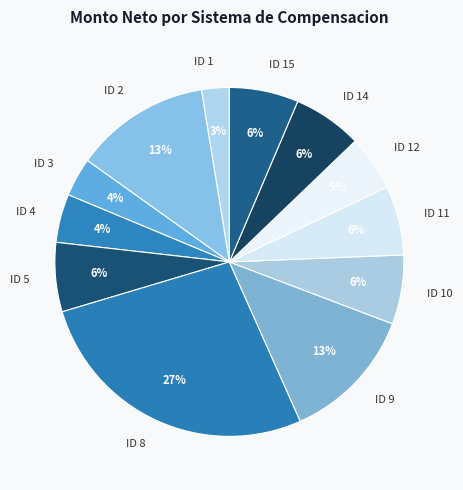

Is there a majority slice in this chart?

No